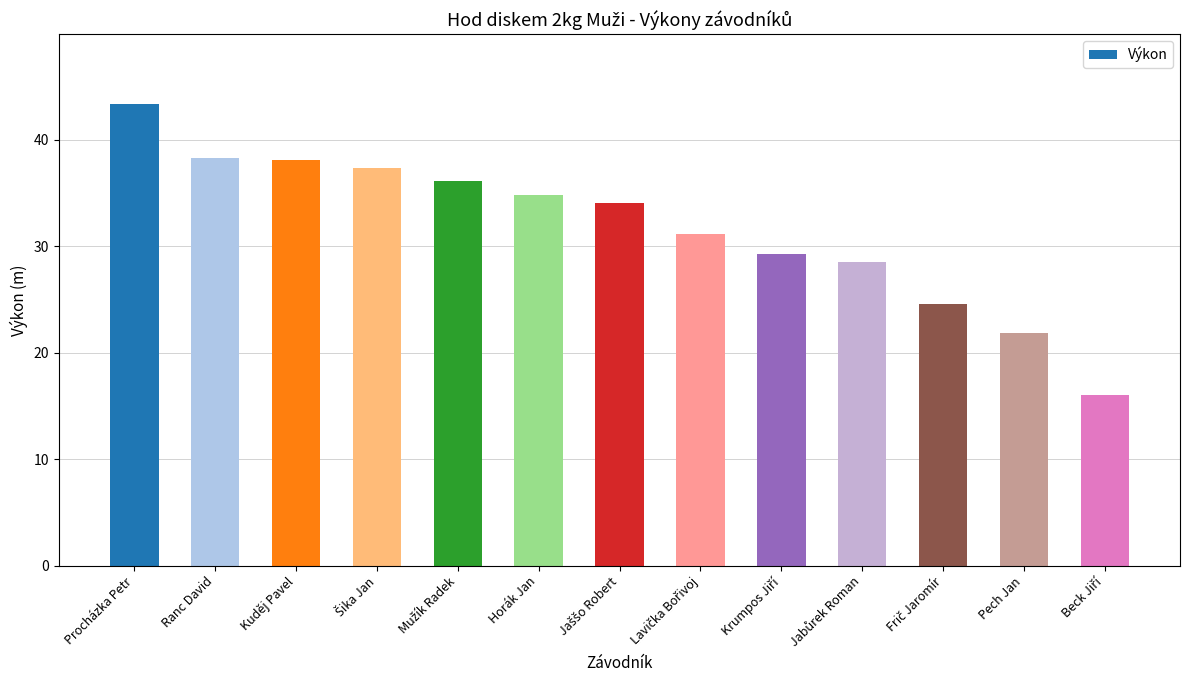

What value does the data have at Ranc David?

38.3